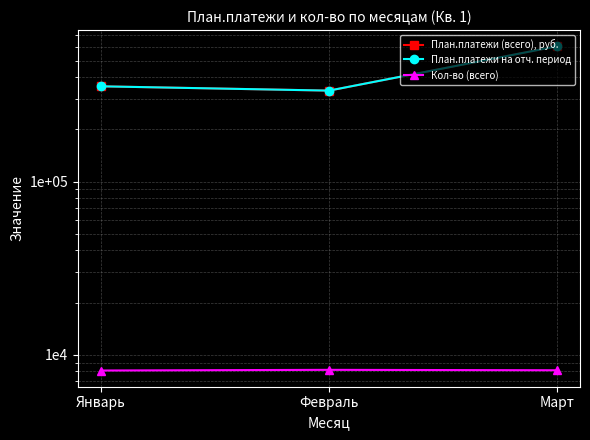

What is the difference between the second highest and minimum values in the План.платежи (всего), руб. series?

19759.3